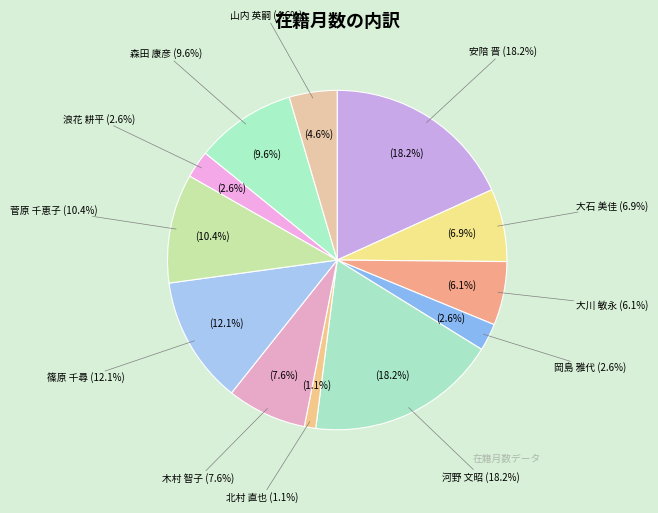

What percentage is the 浪花 耕平 slice, to the nearest percent?

3%